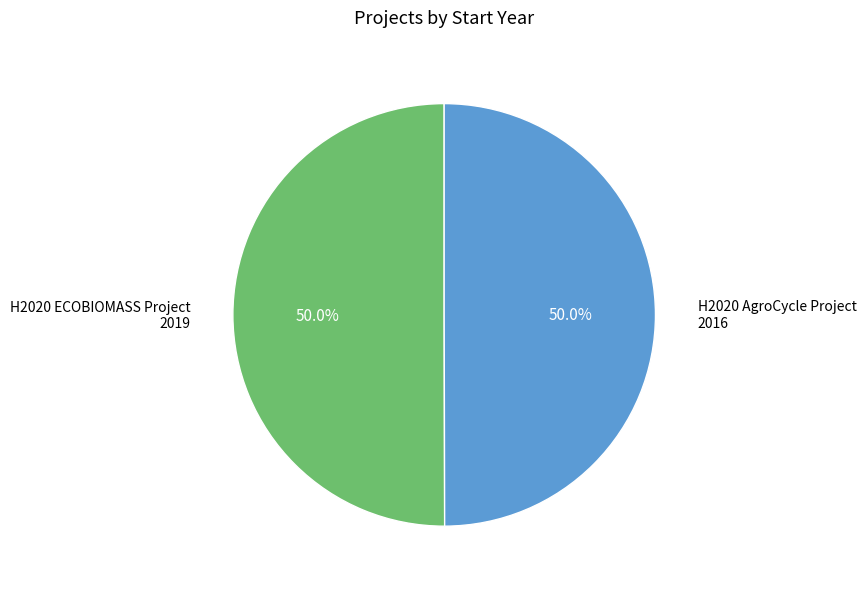

What percentage is the H2020 AgroCycle Project slice, to the nearest percent?

50%